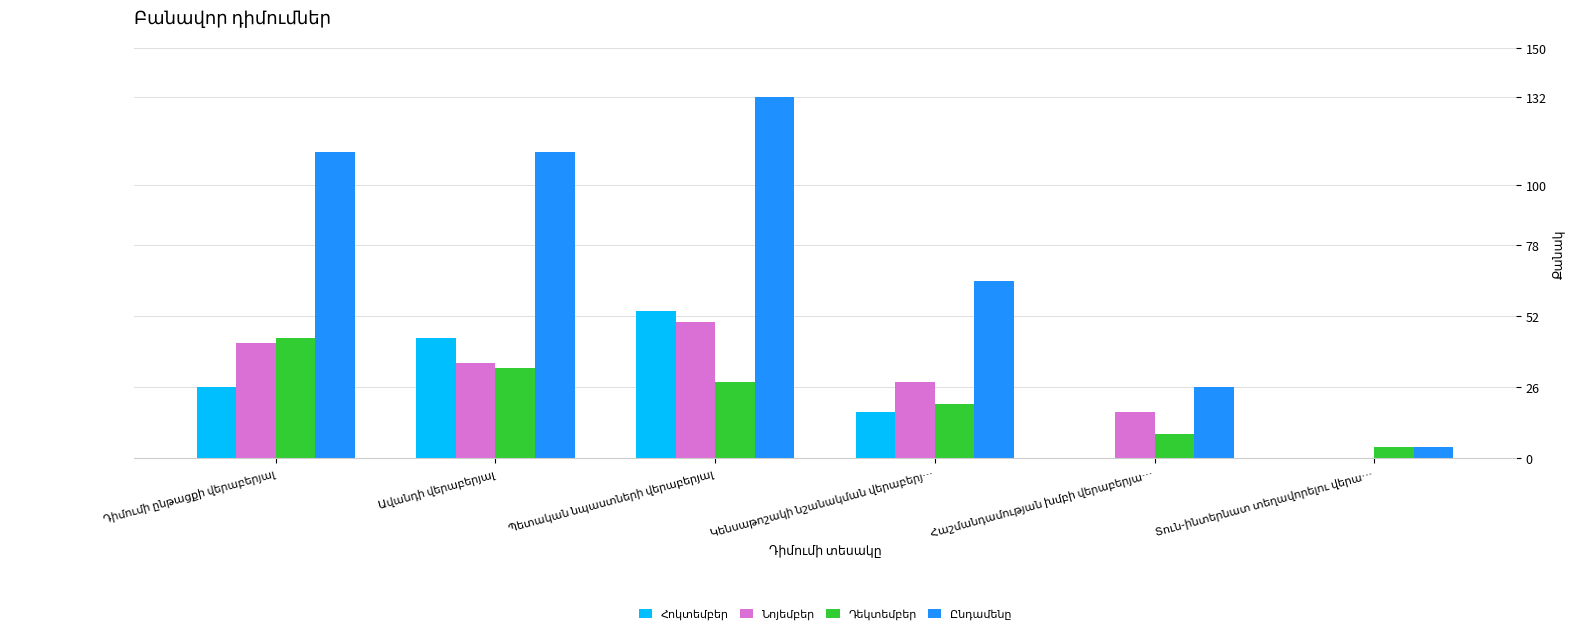

What is the maximum value shown in the chart?

132